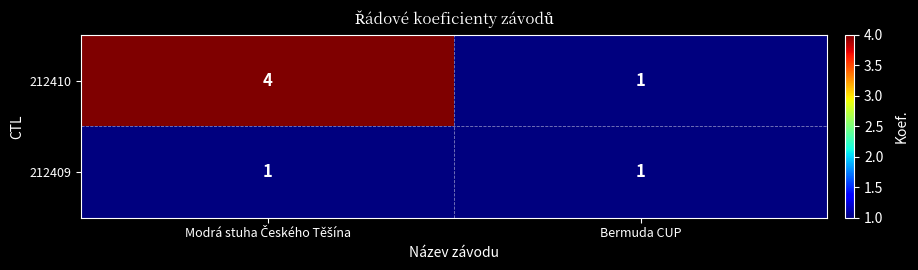

Which series has the largest range (max minus min)?

212410